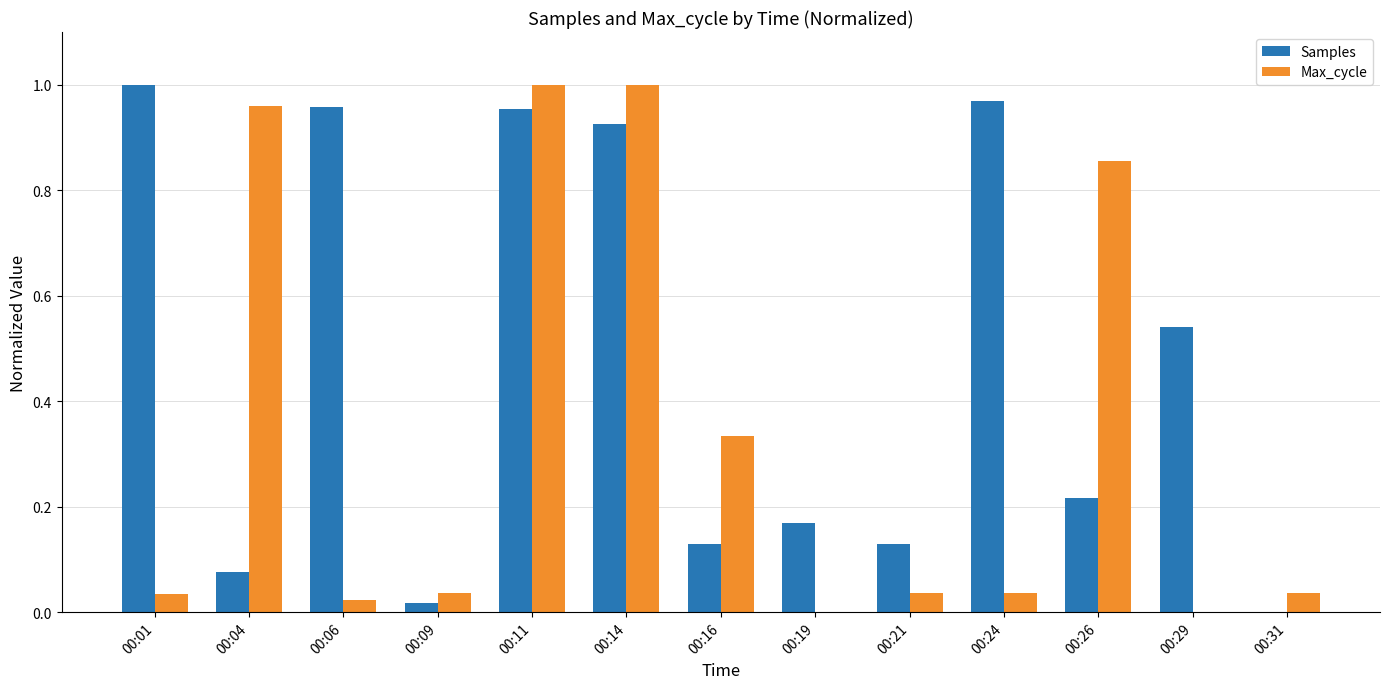

Are the bars grouped side by side (vs. stacked)?

Yes